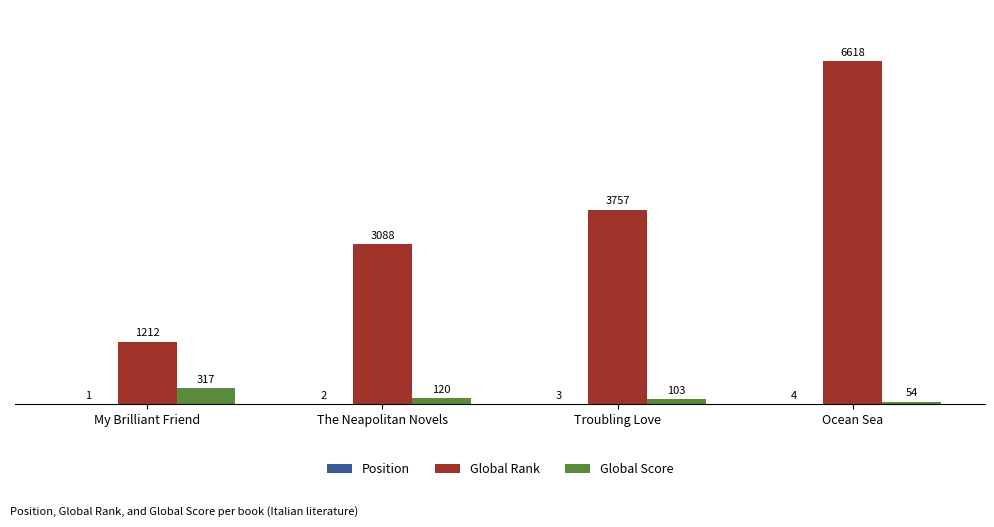

Which series has the largest total across all categories?

Global Rank